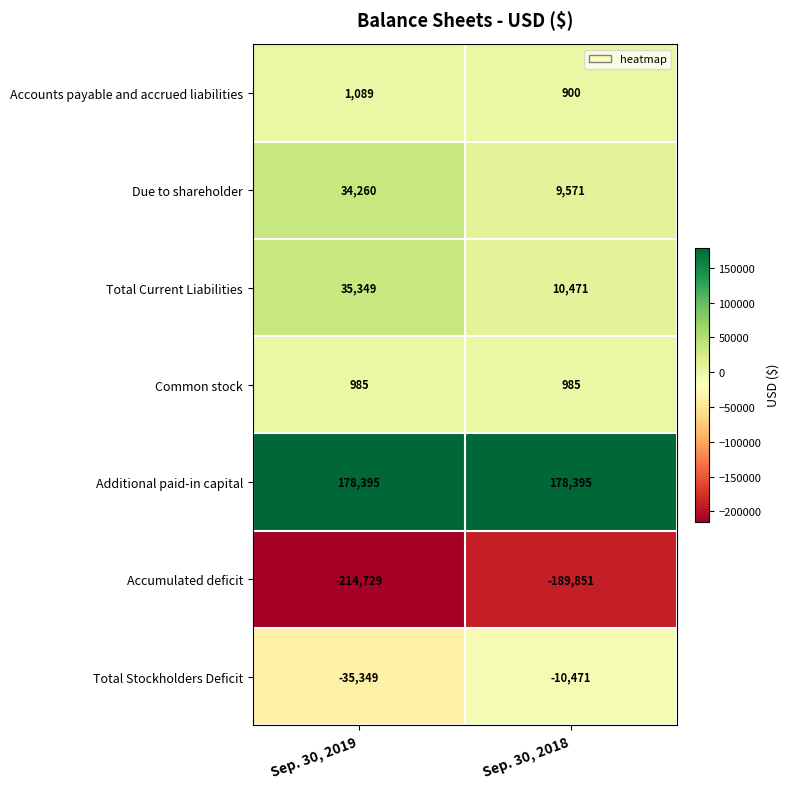

What is the spread (max minus min) of values at Sep. 30, 2019?

393124